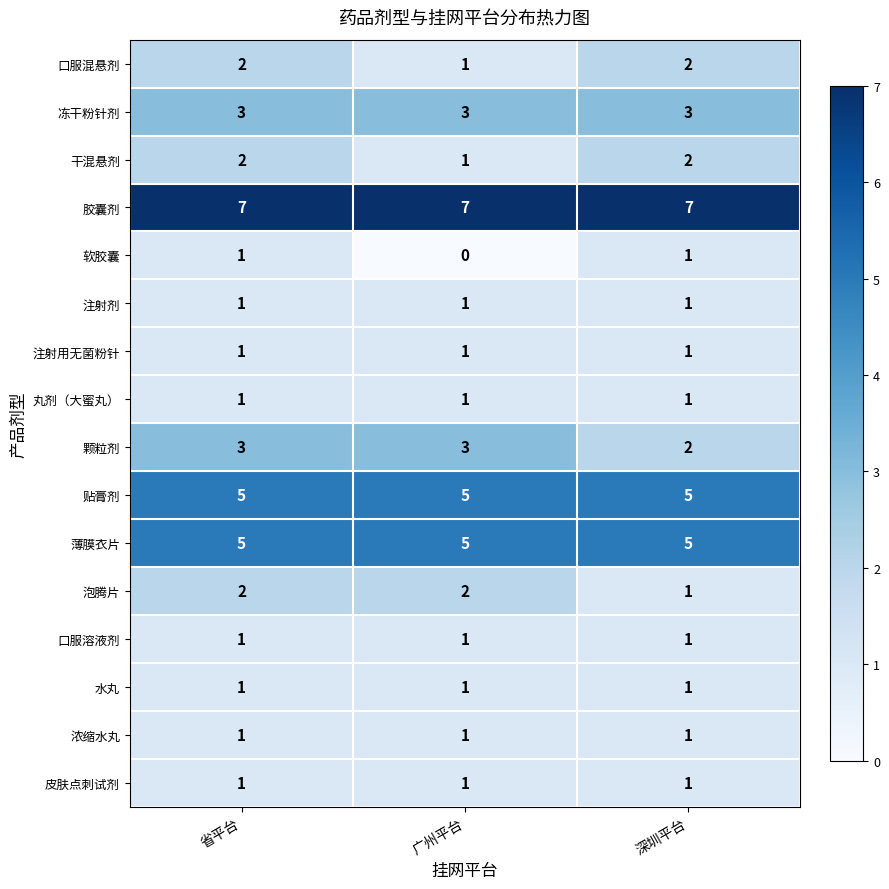

What is the total value across all series at 广州平台?

34